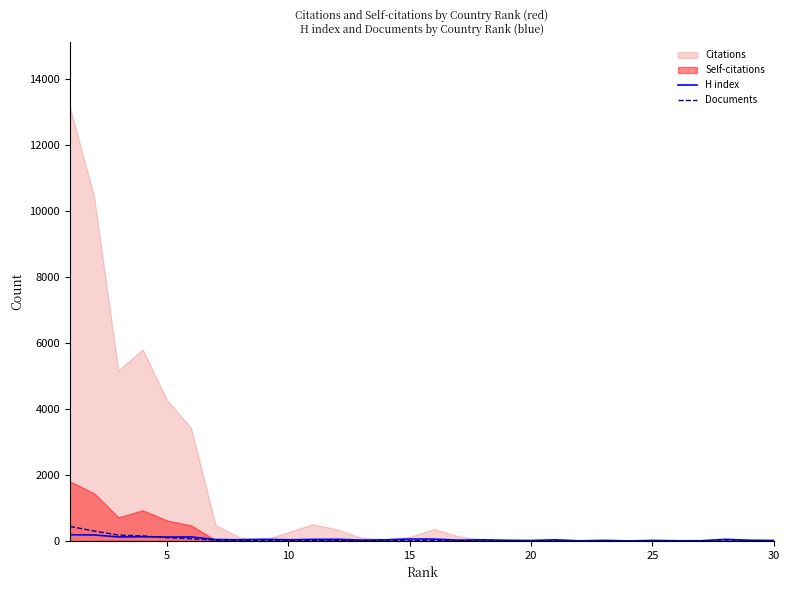

What is the difference between the H index values at 25 and 15?

44